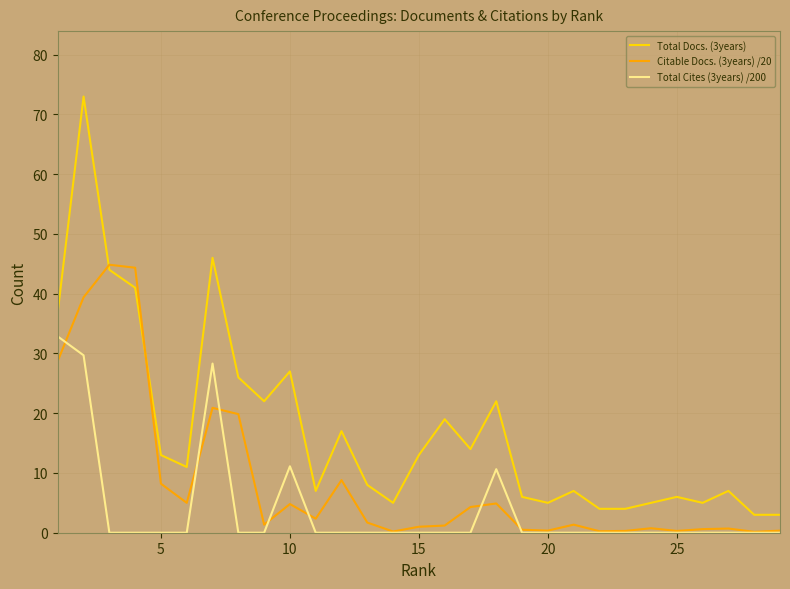

Which series has the widest spread of values?

Total Docs. (3years)